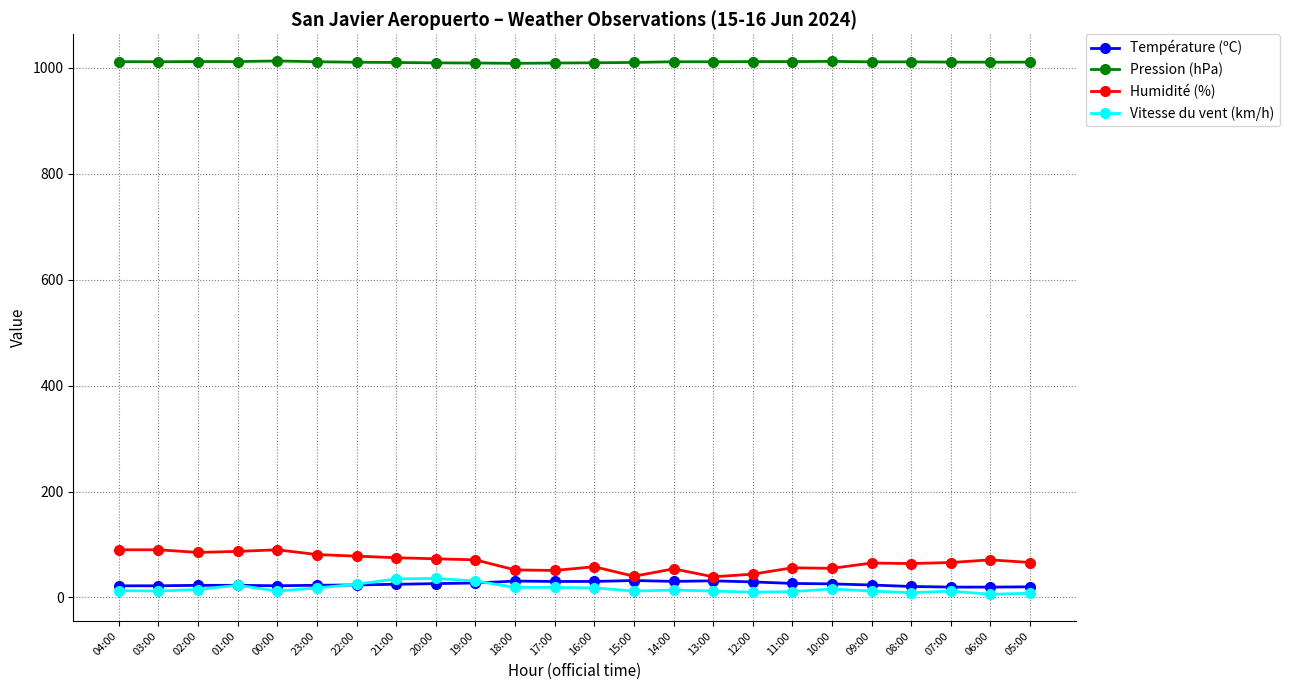

True or false: Vitesse du vent (km/h) has more than 1 points higher than both neighbors.

True